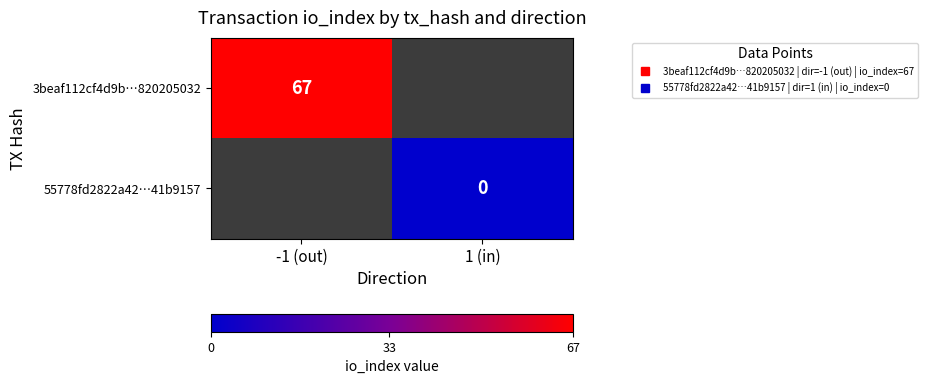

How many series are shown in this chart?

2